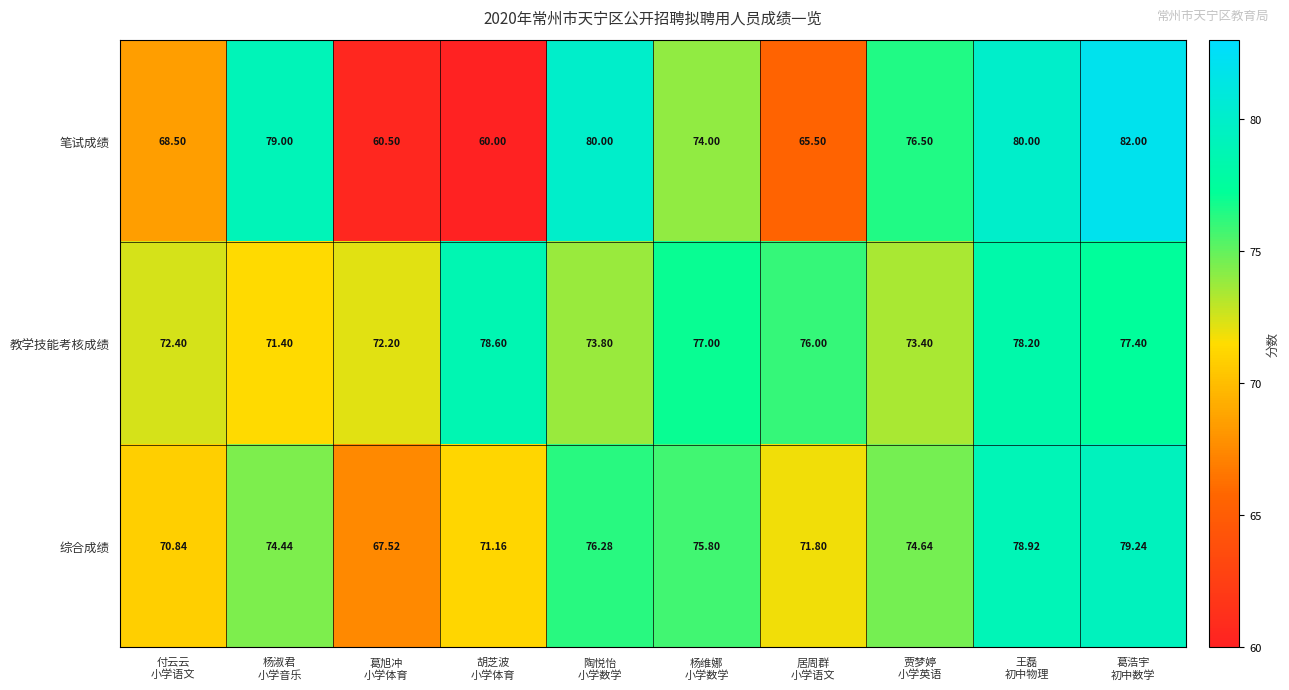

At how many categories does at least one series exceed 78?

5